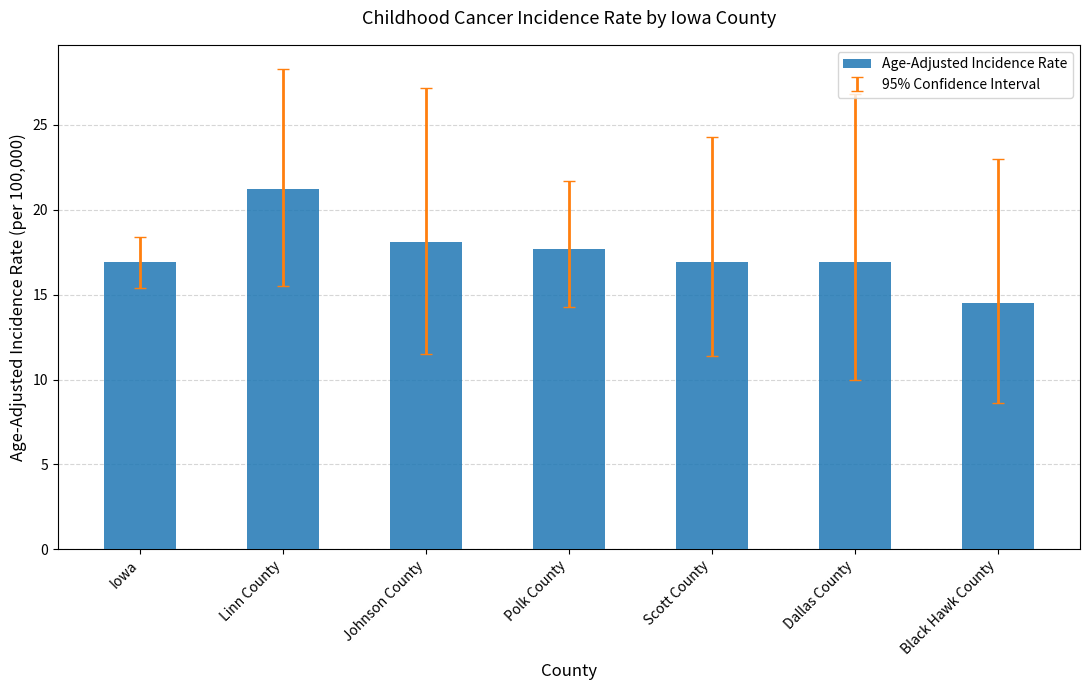

At which category does the chart reach its minimum across all series?

Black Hawk County